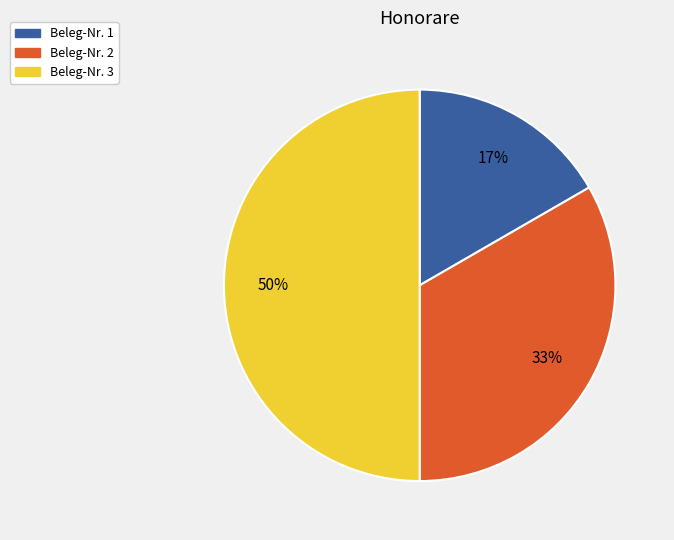

To the nearest percent, what portion does Beleg-Nr. 3 represent?

50%